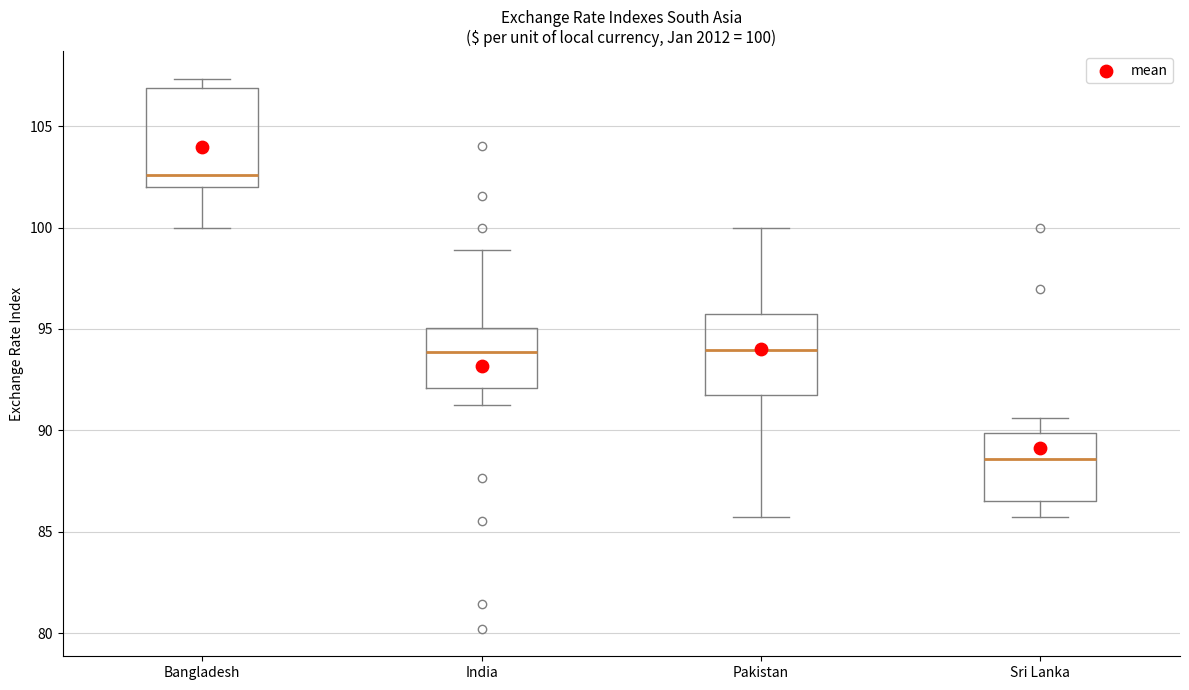

Which box has the highest median line?

Bangladesh